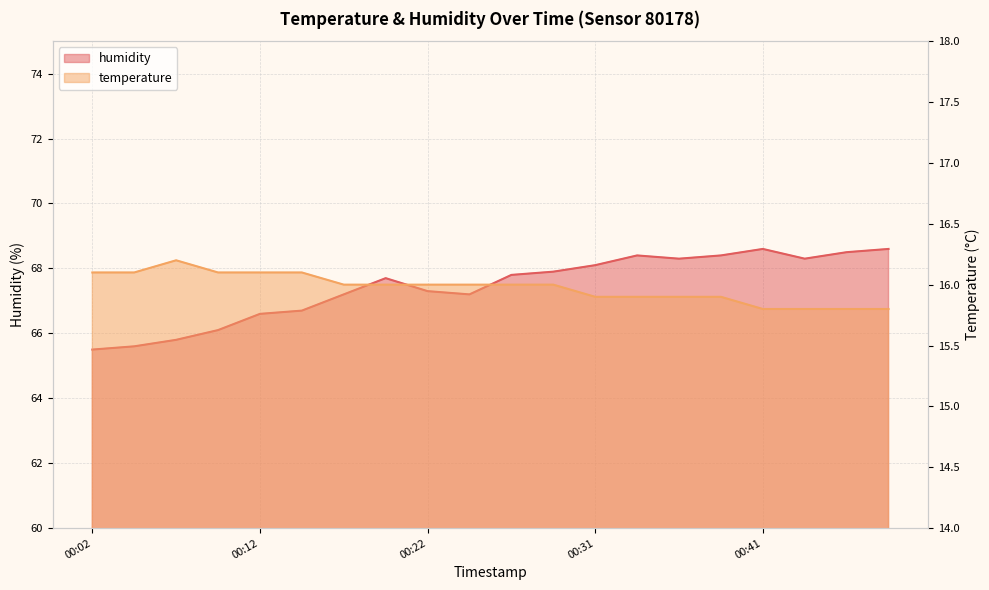

What is the value of the humidity point at the 3rd from the left?

65.8